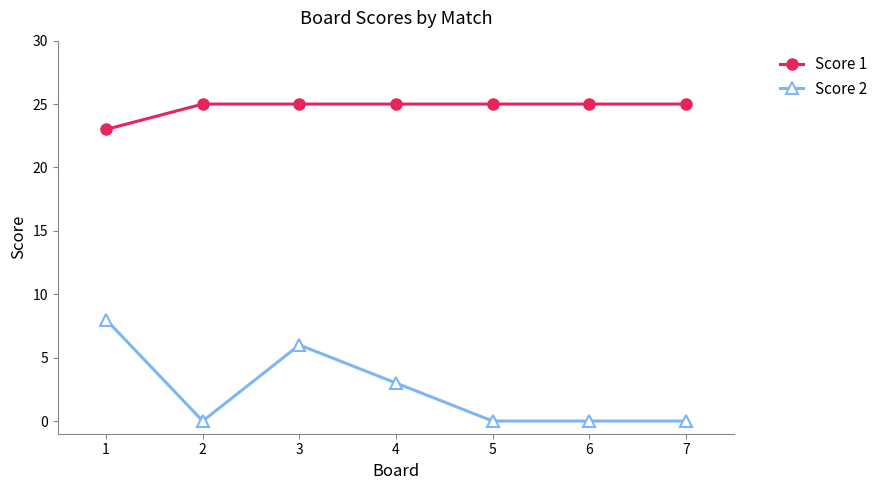

Where is Score 2 nearest to the value 4?

4